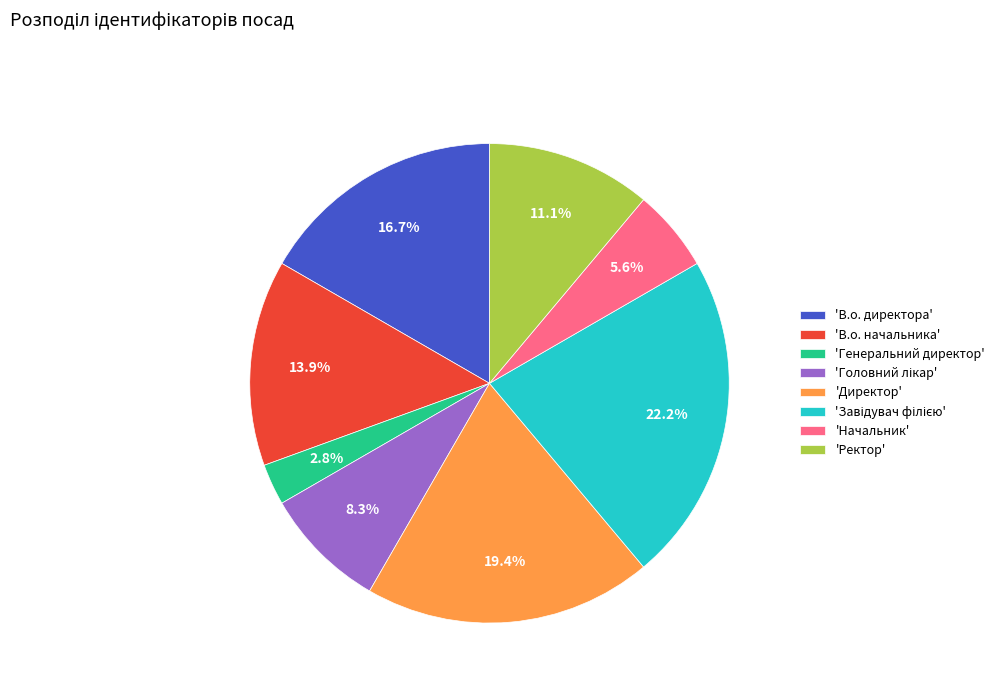

Which slice is the smallest?

'Генеральний директор'